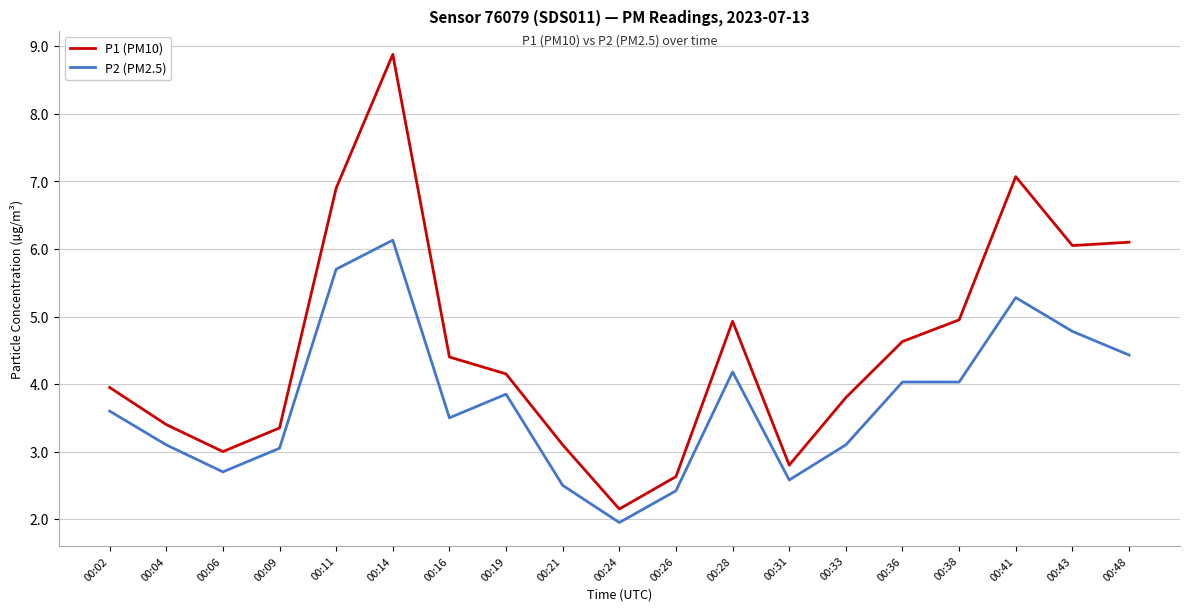

Where does the P2 (PM2.5) series first go above 3?

00:02